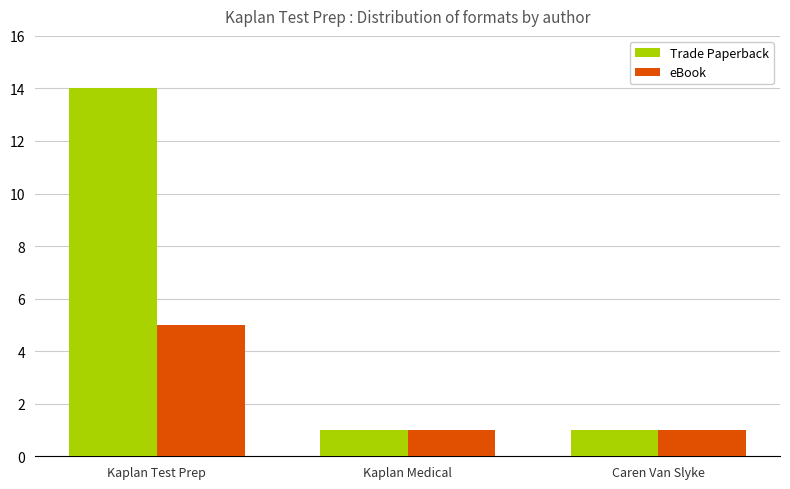

What are all the series names shown in the legend?

Trade Paperback, eBook